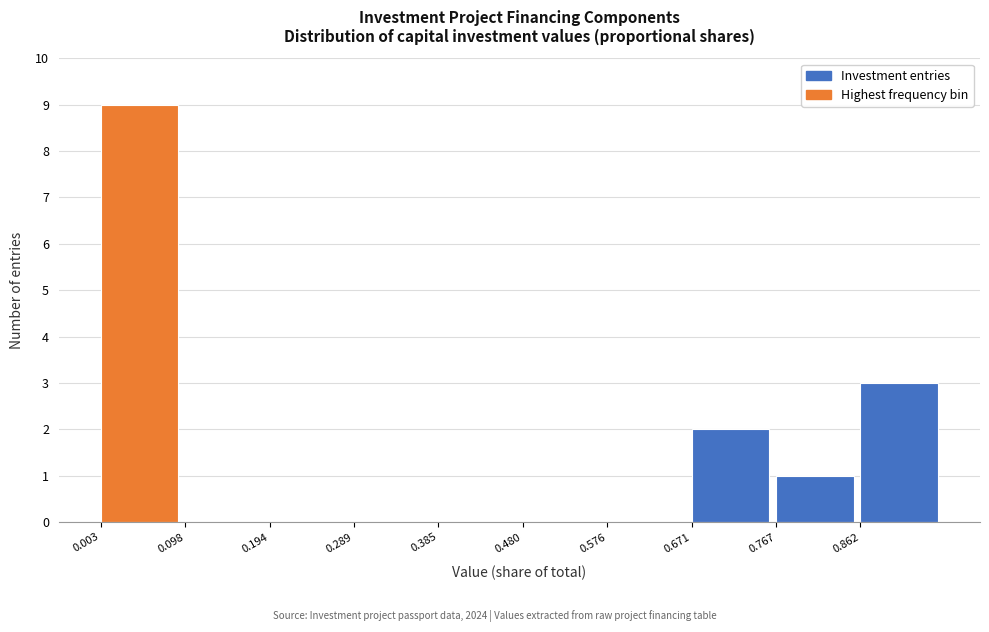

Reading left to right, list every bar in this chart as the range it spans on the x-axis followed by its height. Neither the bar edges nor the heights are printed on the chart, so give them approximately, as read against the axes.

0.00 to 0.10: 9
0.10 to 0.19: 0
0.19 to 0.29: 0
0.29 to 0.38: 0
0.38 to 0.48: 0
0.48 to 0.58: 0
0.58 to 0.67: 0
0.67 to 0.77: 2
0.77 to 0.86: 1
0.86 to 0.96: 3